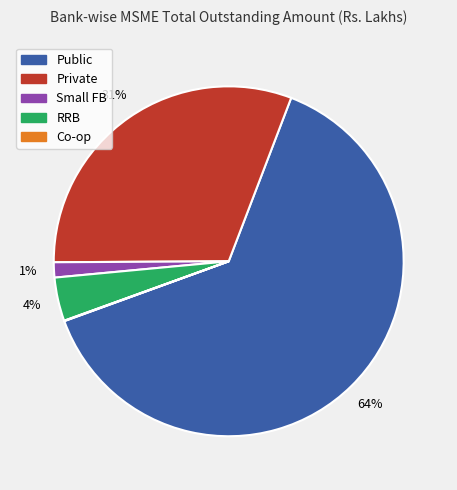

Which has a higher value, Small FB or RRB?

RRB